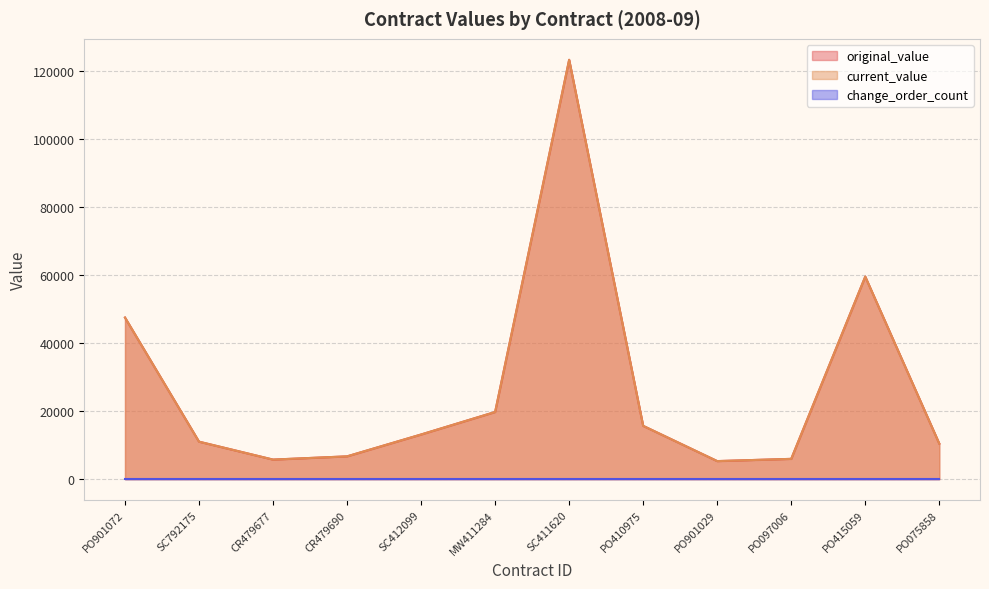

What position from the left is SC792175?

2